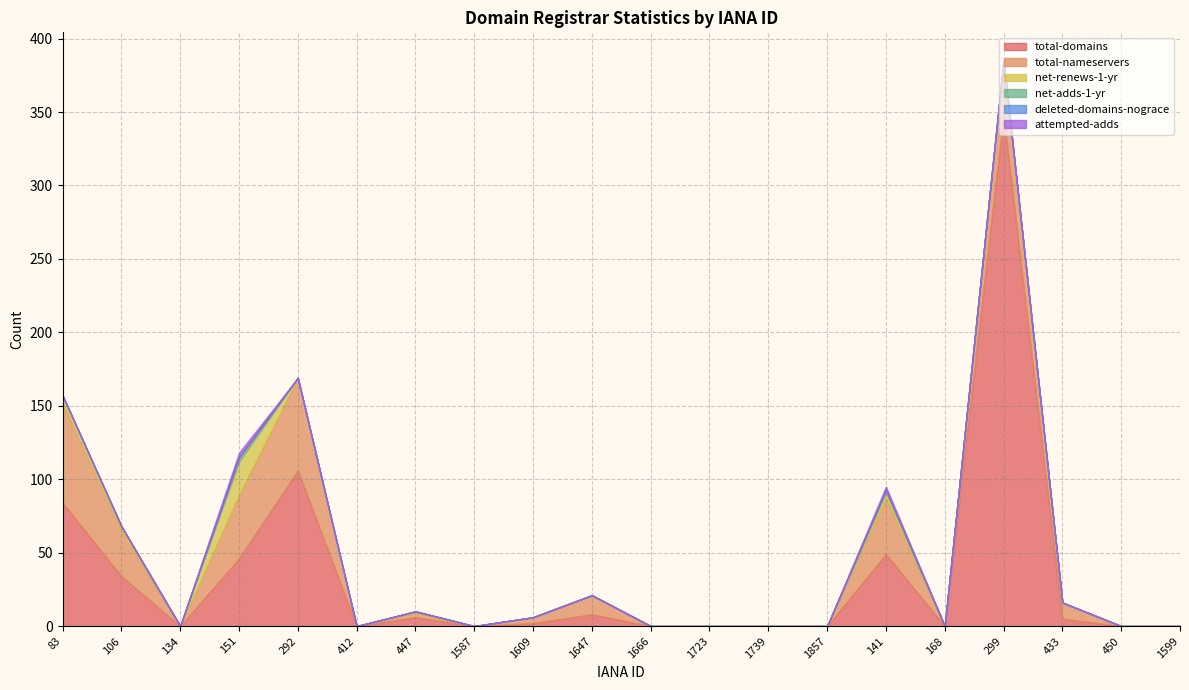

Which series has the widest spread of values?

total-domains